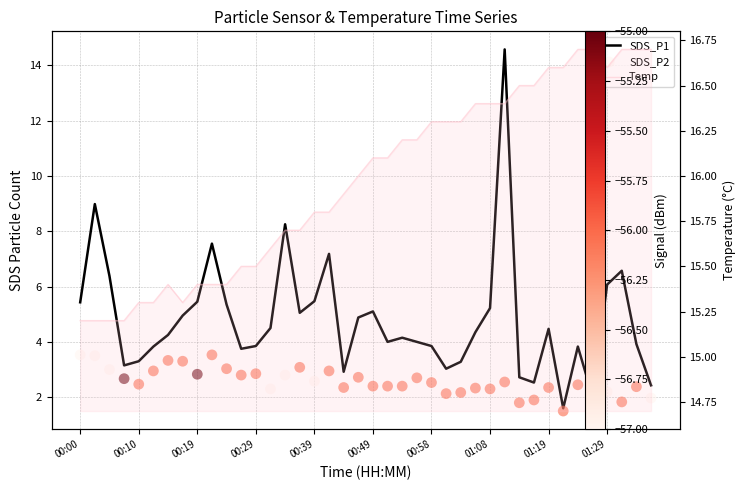

What is the total value across all series at 00:39?

23.9